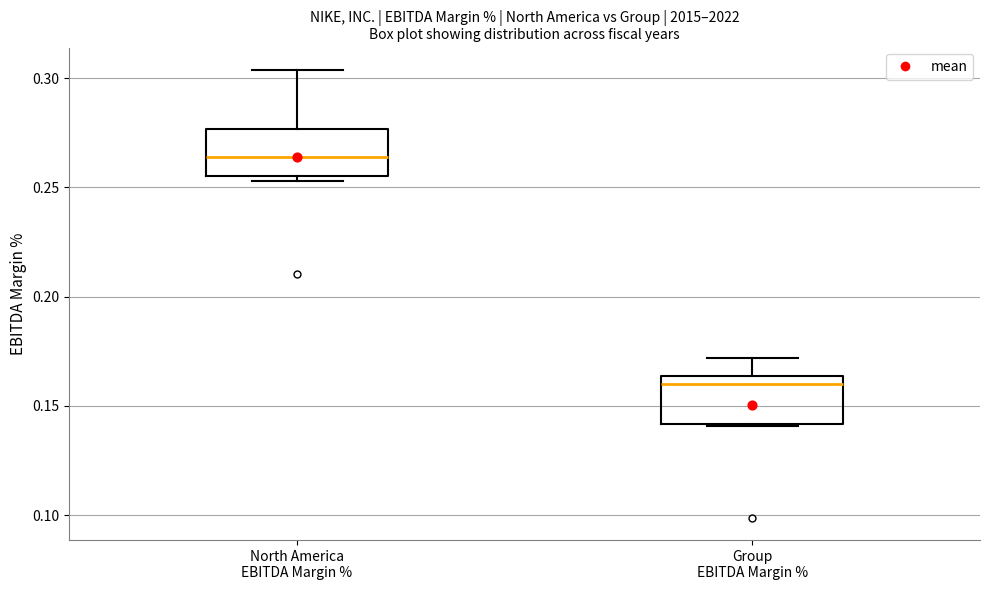

Which box has the lowest median line?

Group EBITDA Margin %